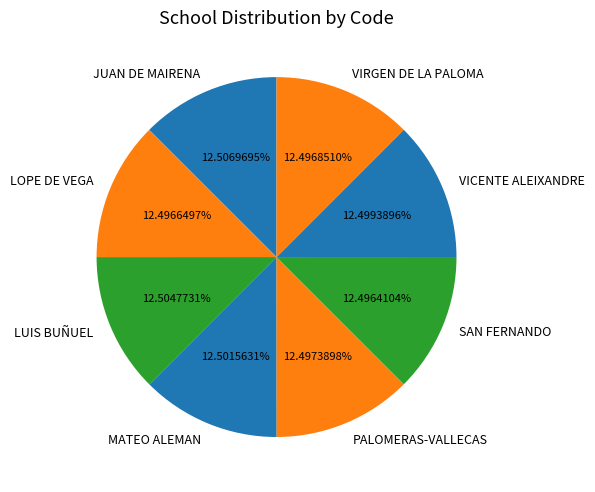

What percentage do LOPE DE VEGA and VICENTE ALEIXANDRE together represent?

25.0%